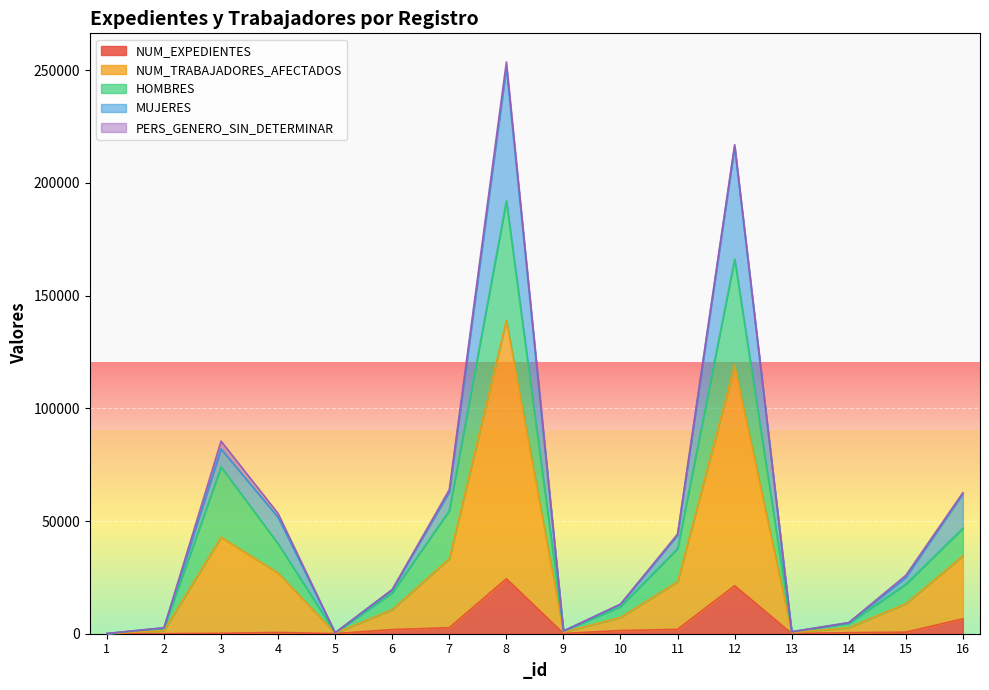

At which category does MUJERES reach its first local valley?

5